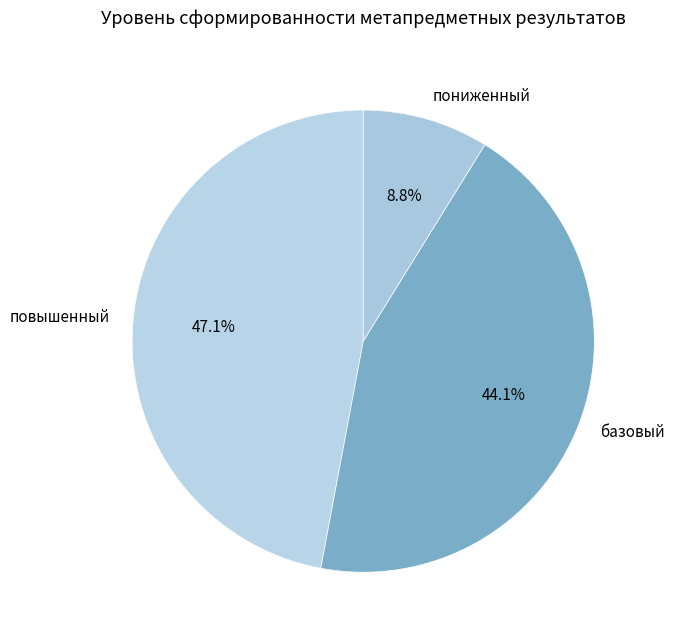

Is пониженный the majority of the pie?

No